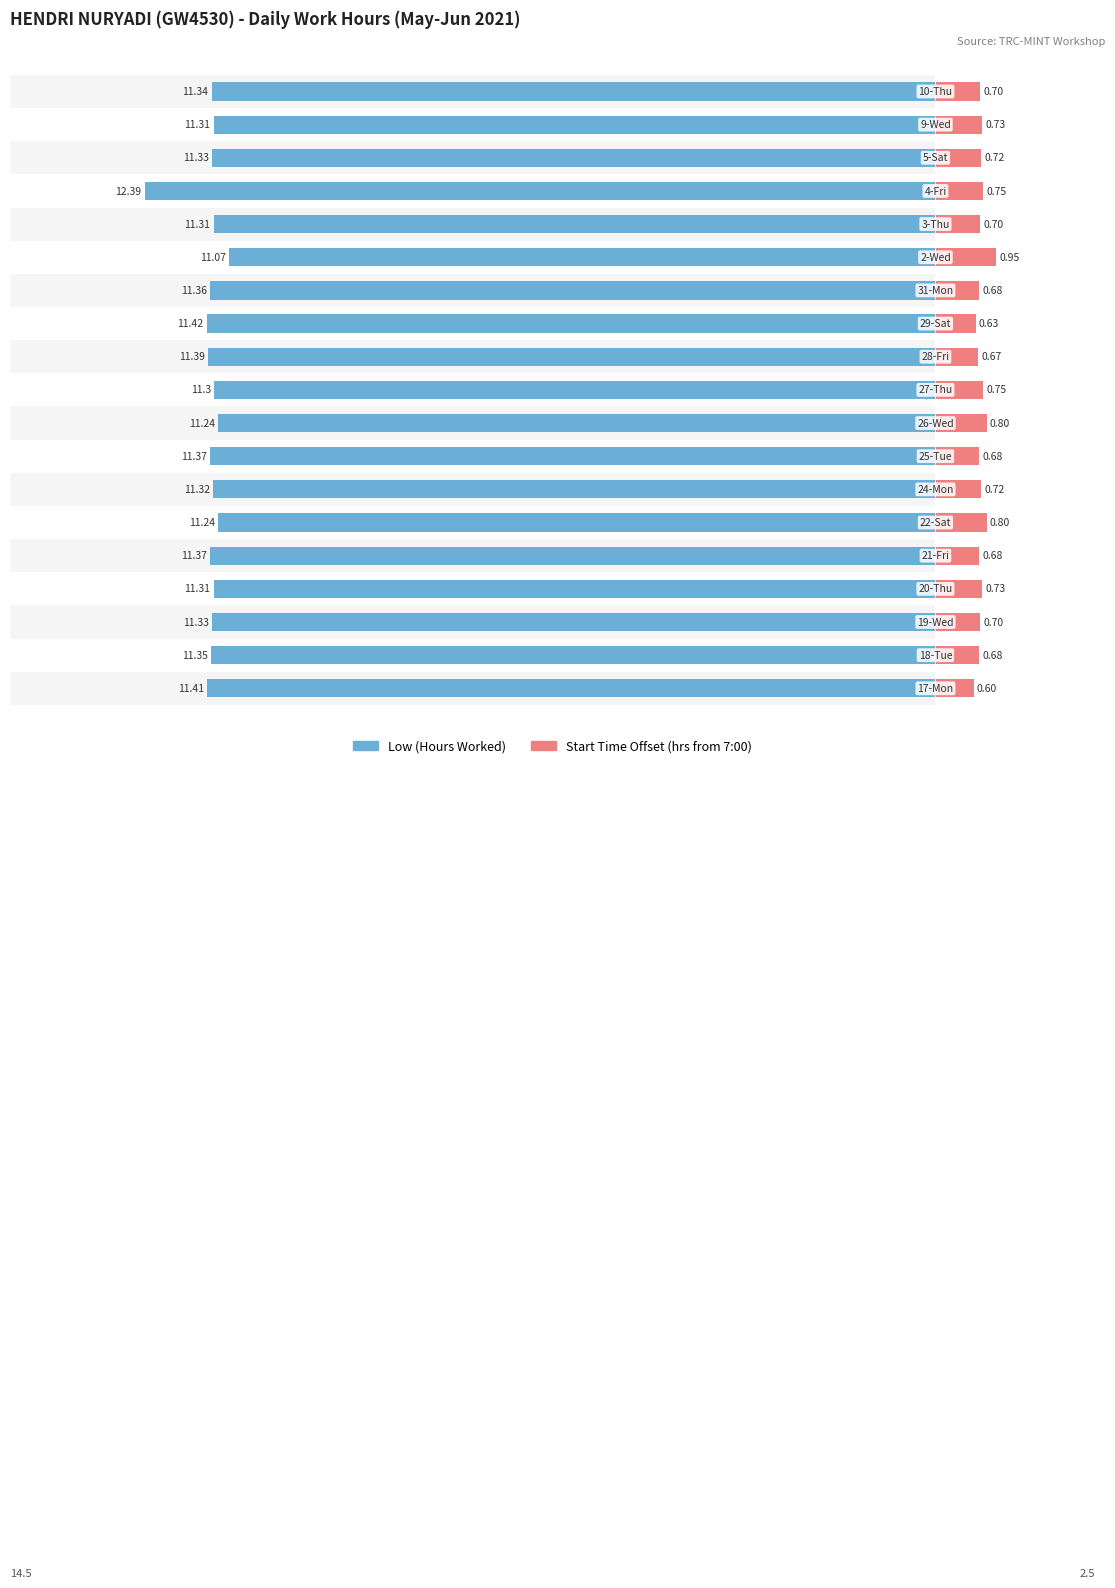

At how many categories does at least one series exceed -9?

19